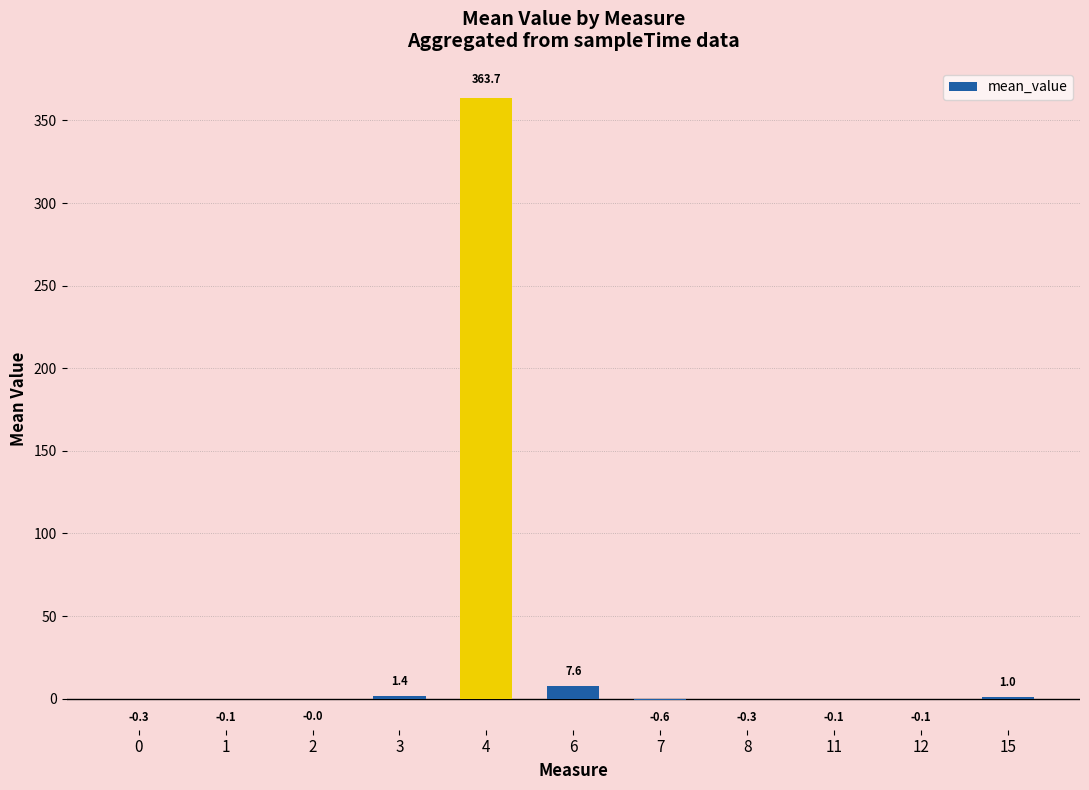

Where is the data nearest to the value 181?

6